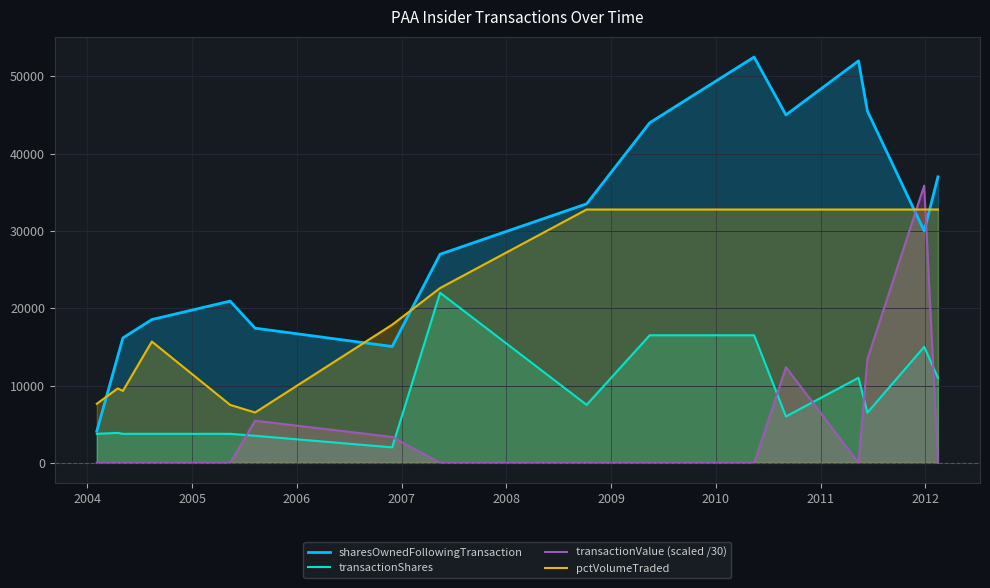

What is the maximum value for sharesOwnedFollowingTransaction?

52485.0